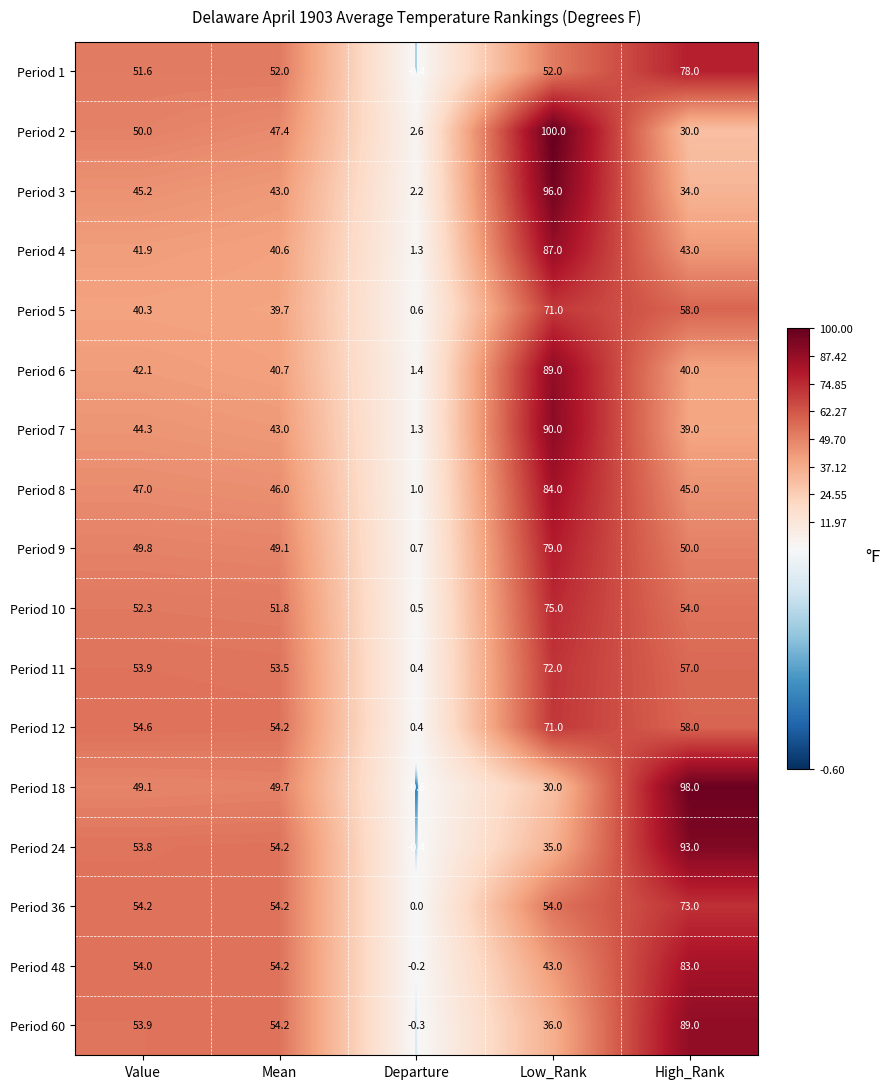

List the labels in order of Period 10 value, largest first.

Low_Rank, High_Rank, Value, Mean, Departure